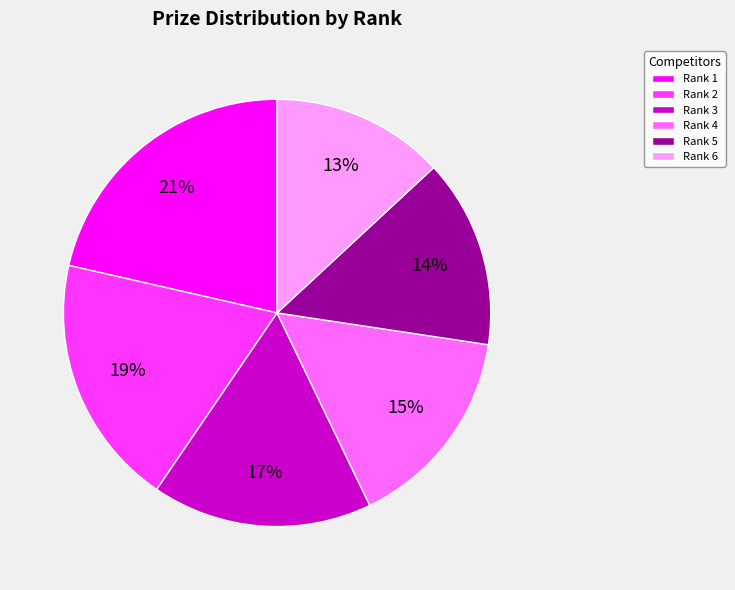

Is the sum of Rank 5 and Rank 1 greater than half?

No